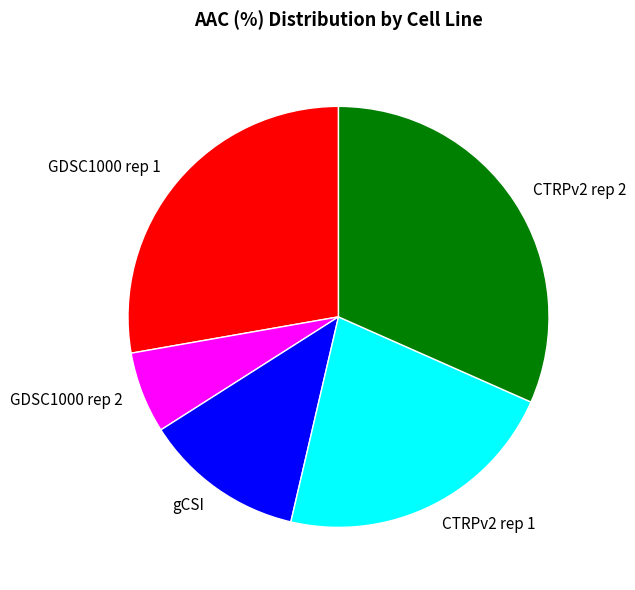

Between CTRPv2 rep 1 and GDSC1000 rep 2, which is larger?

CTRPv2 rep 1